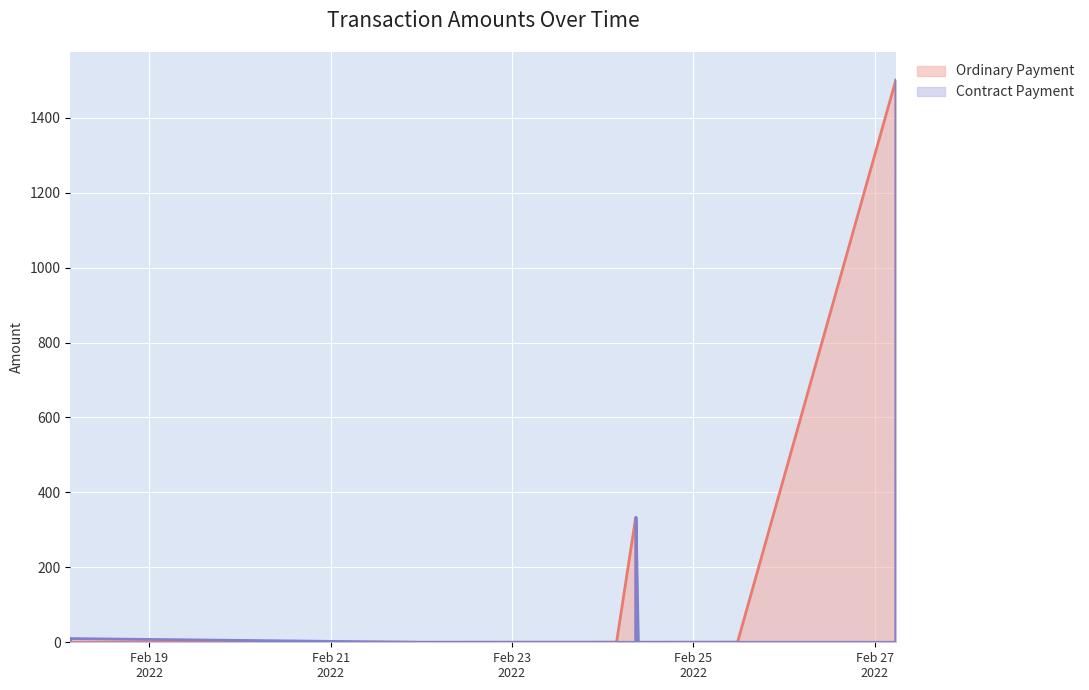

Rank the series by their maximum value, from highest to lowest.

Ordinary Payment, Contract Payment